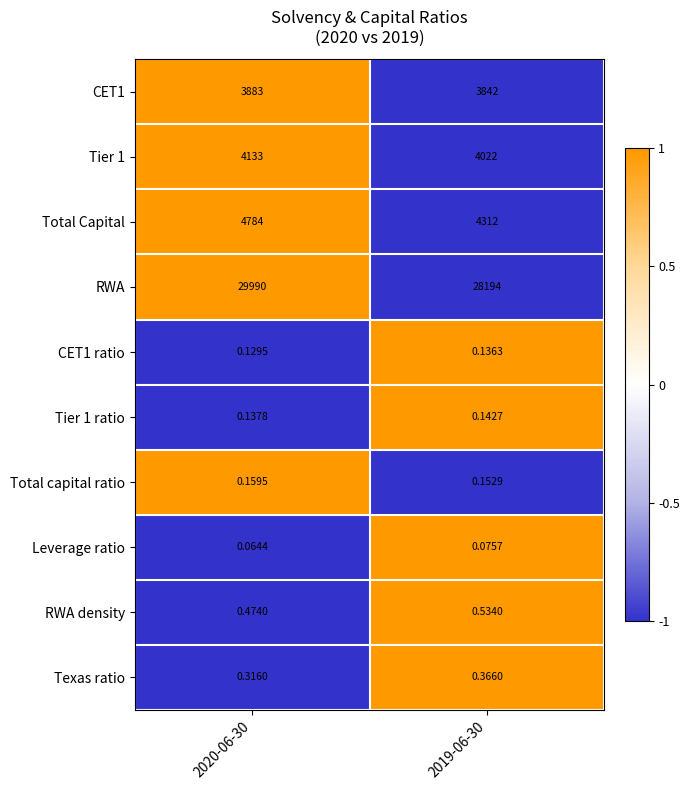

Which series has the largest total across all categories?

RWA